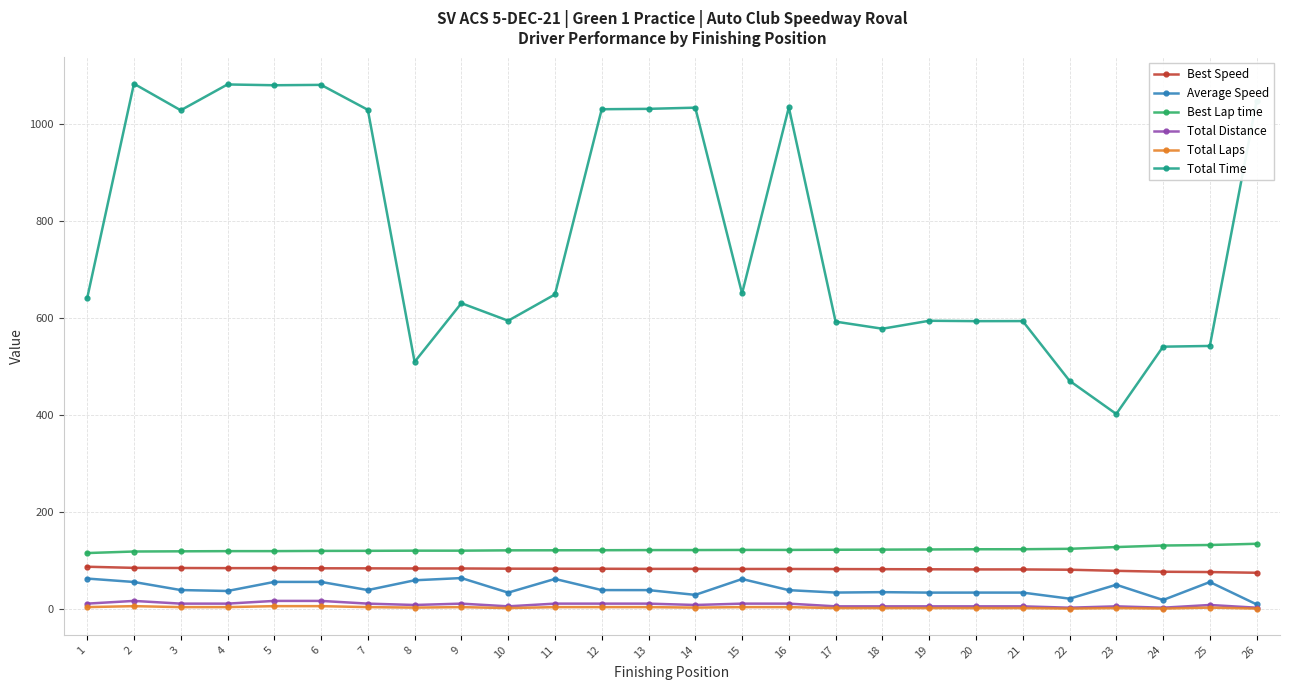

What is the value of the Total Time point at the 20th from the left?

593.7